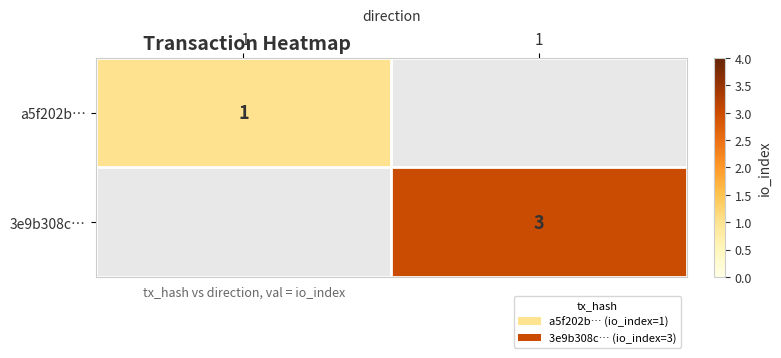

The value of a5f202b… at -1 is 1. True or false?

True